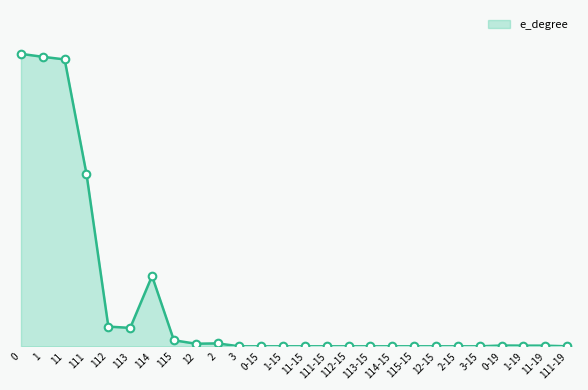

Does the chart have visible grid lines?

No